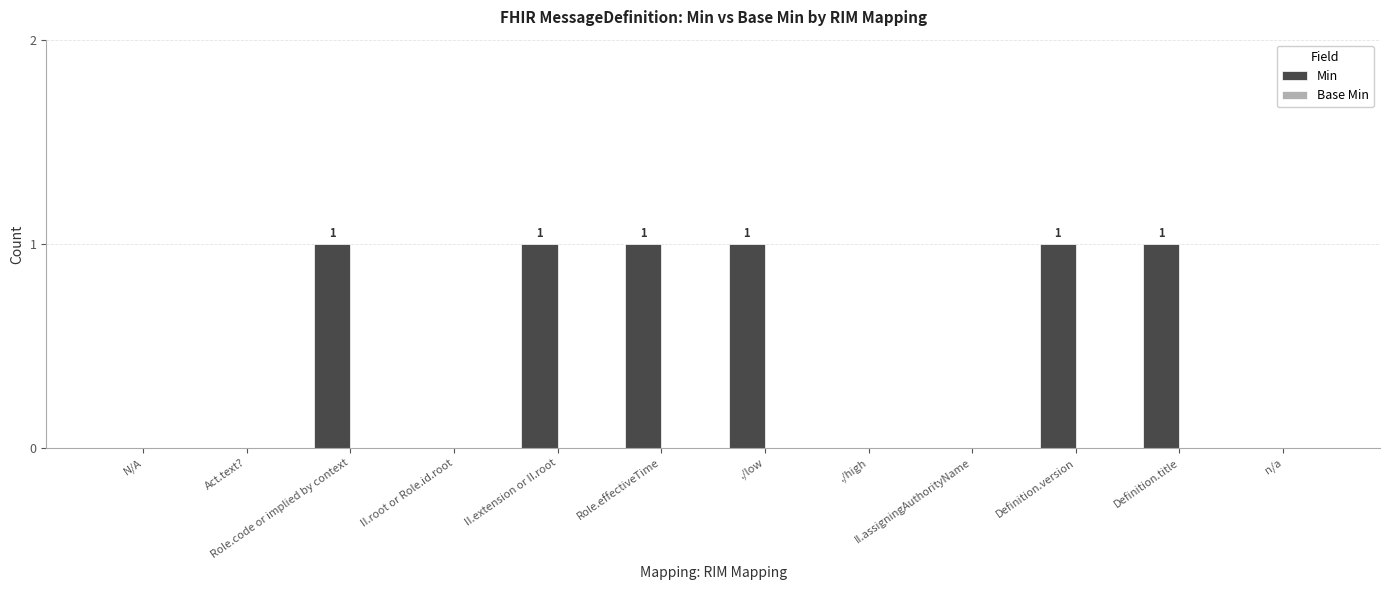

Between Definition.title and N/A, which is larger?

Definition.title